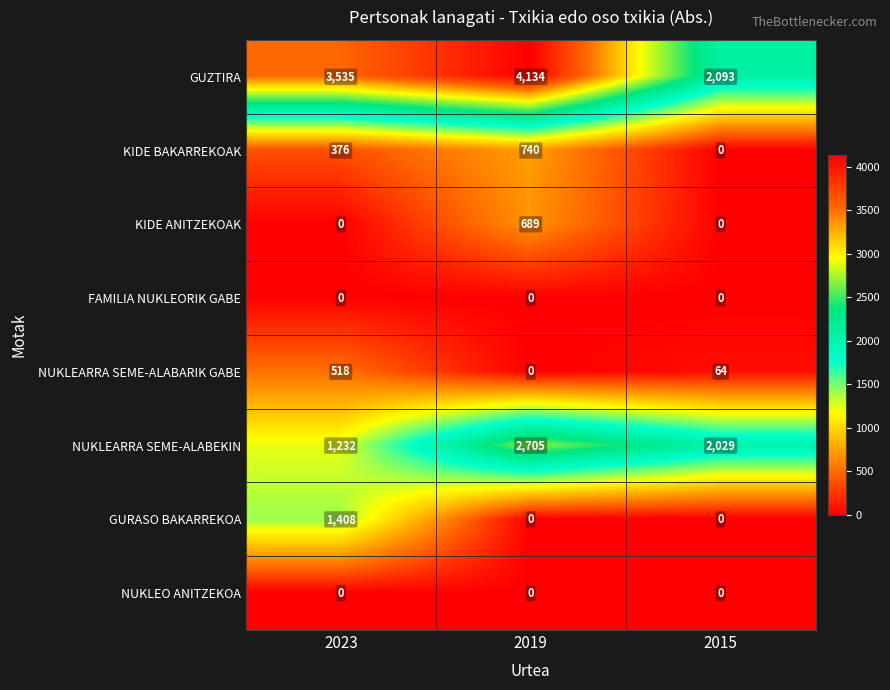

What is the sum of all KIDE ANITZEKOAK values?

689